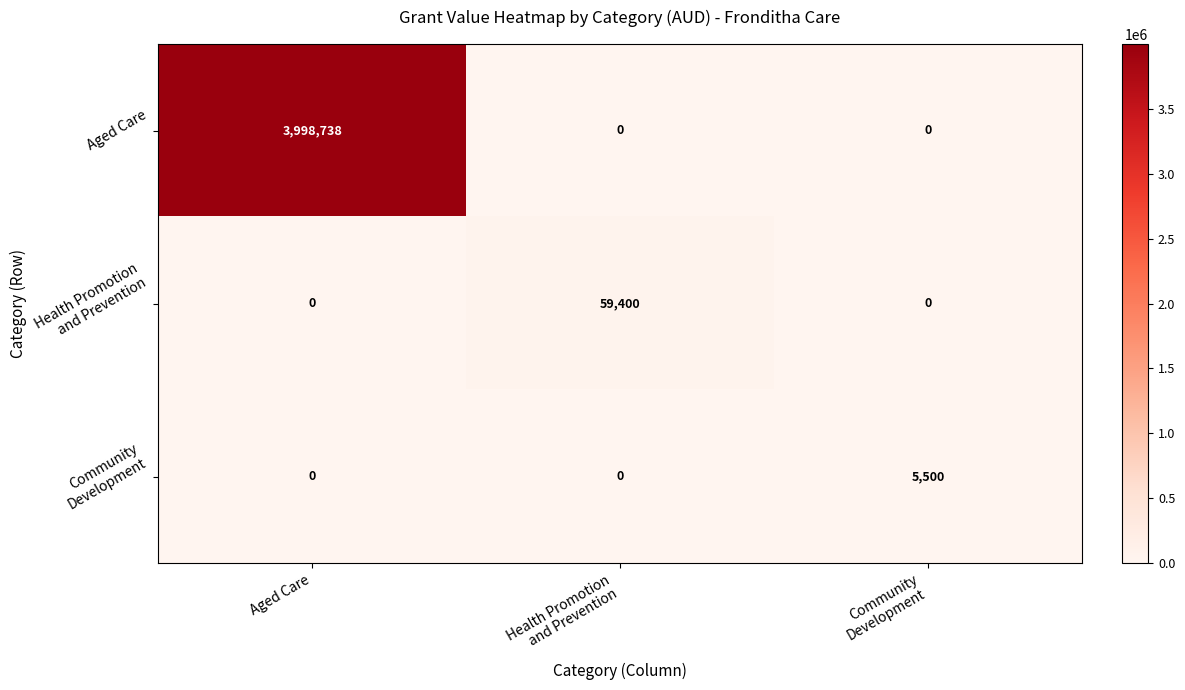

What is the average value of the Aged Care series?

1332913